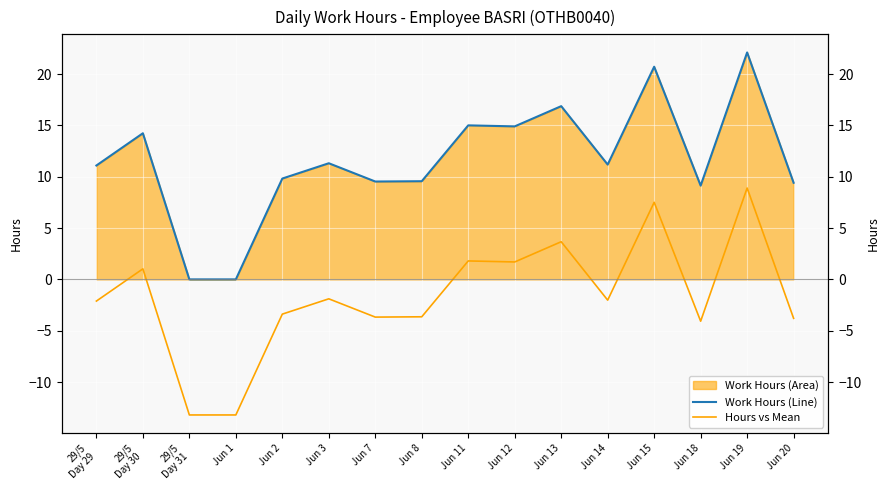

How many values in the Hours vs Mean series are below -2?

9